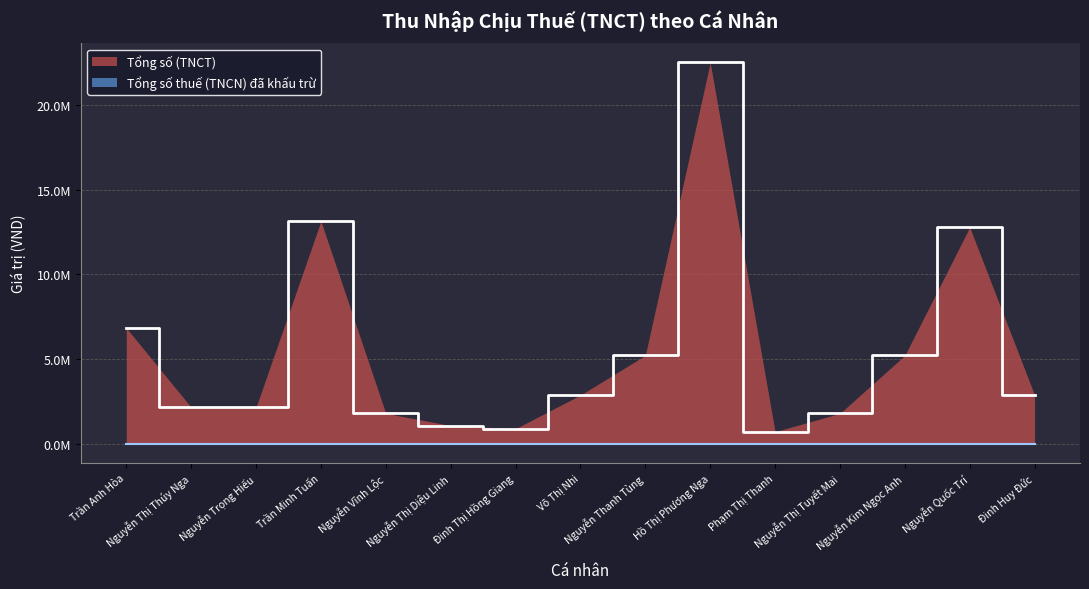

True or false: the data shows 6840000 at Trần Anh Hòa.

True